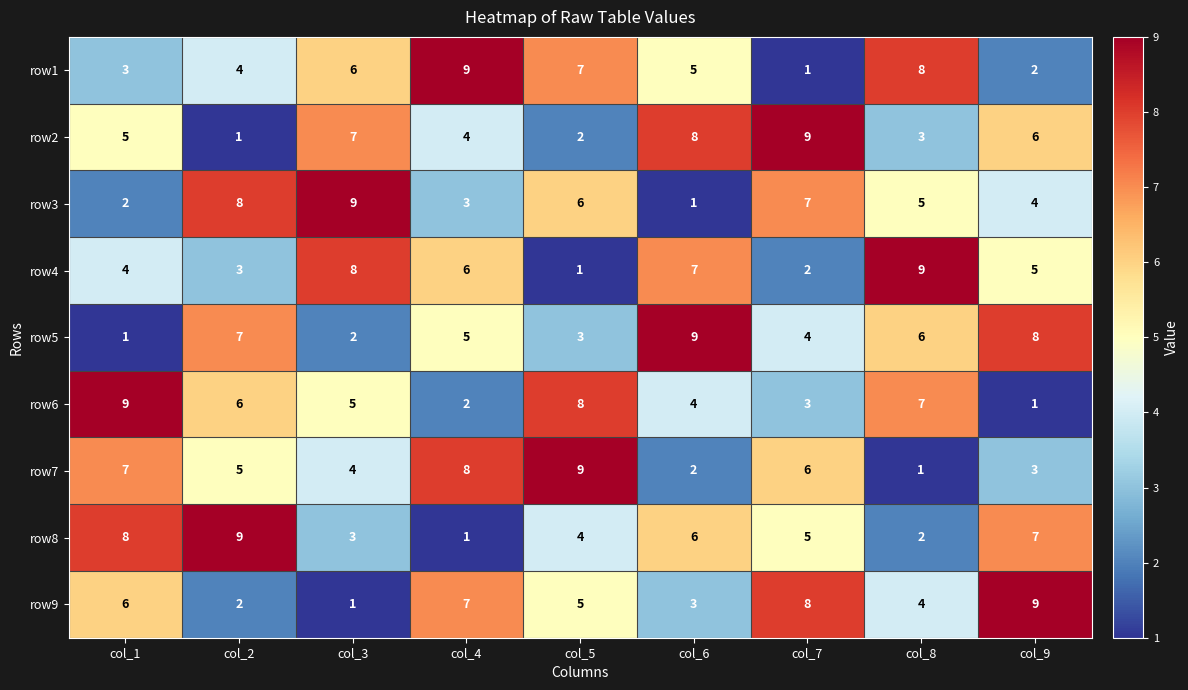

What value does the row6 series have at col_2?

6